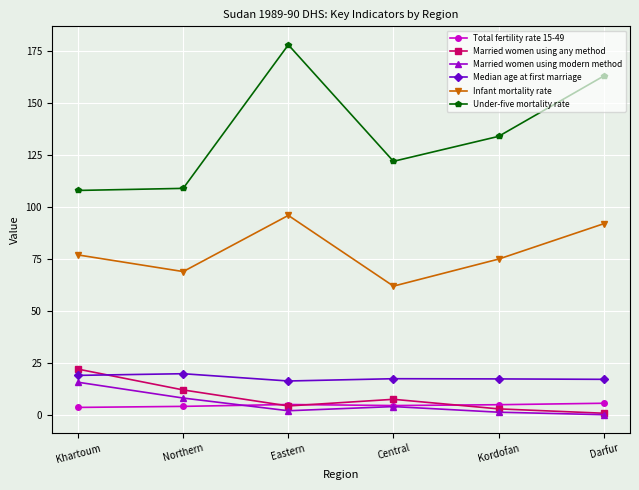

True or false: Median age at first marriage has more than 2 points higher than both neighbors.

False